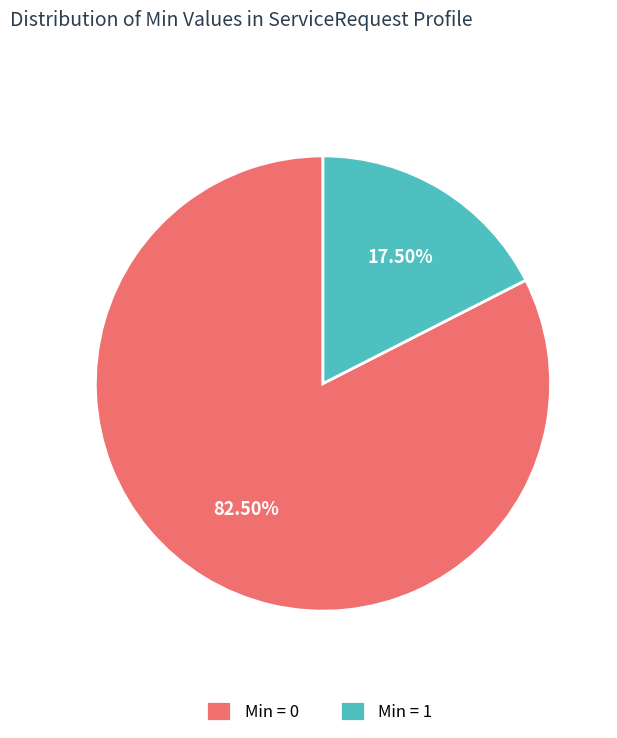

To the nearest percent, what is the average slice percentage?

50%